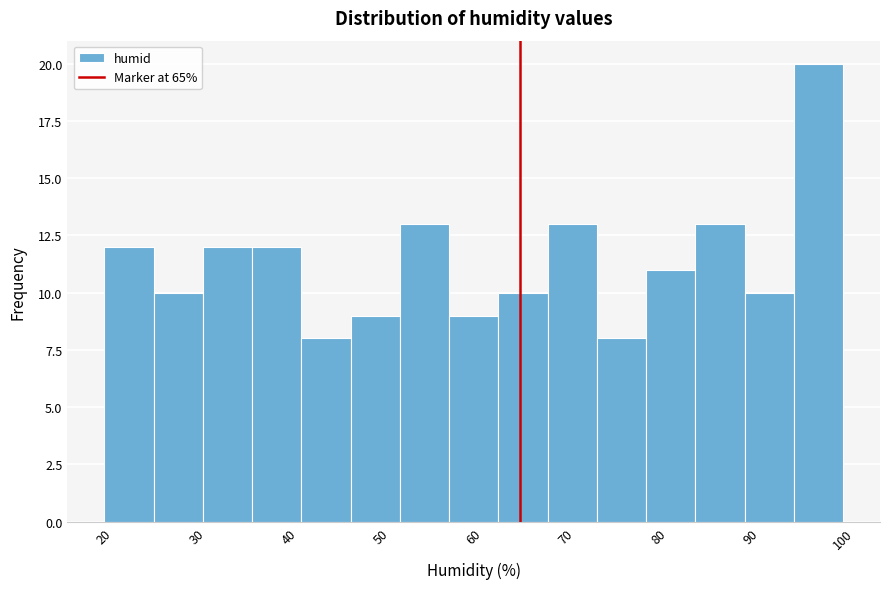

Reading left to right, list every bar in this chart as the range it spans on the x-axis followed by its height. Neither the bar edges nor the heights are printed on the chart, so give them approximately, as read against the axes.

20 to 25: 12
25 to 31: 10
31 to 36: 12
36 to 41: 12
41 to 47: 8
47 to 52: 9
52 to 57: 13
57 to 63: 9
63 to 68: 10
68 to 73: 13
73 to 79: 8
79 to 84: 11
84 to 89: 13
89 to 95: 10
95 to 100: 20